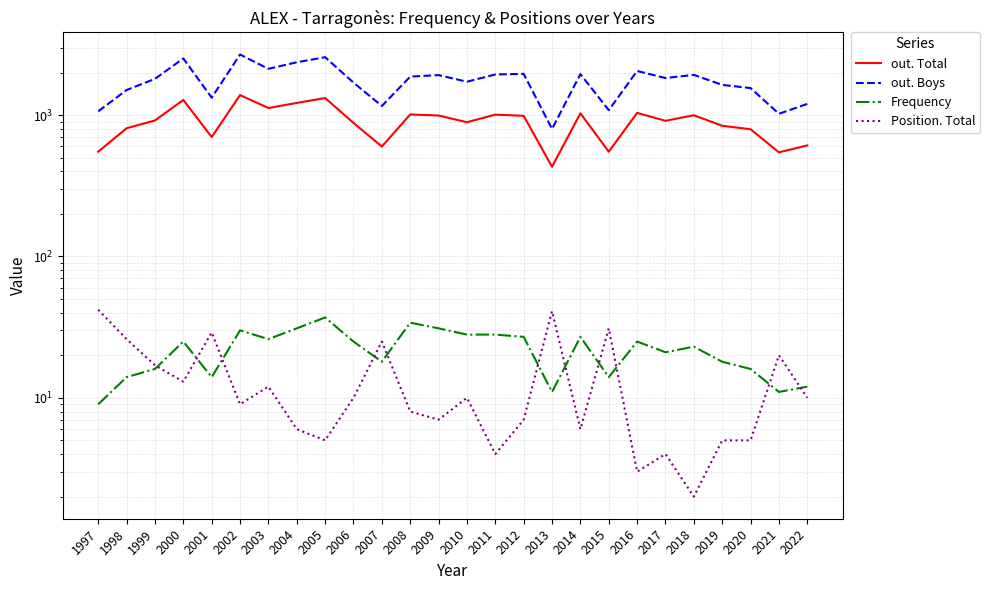

Is it true that out. Total equals 1036 at 2016?

True